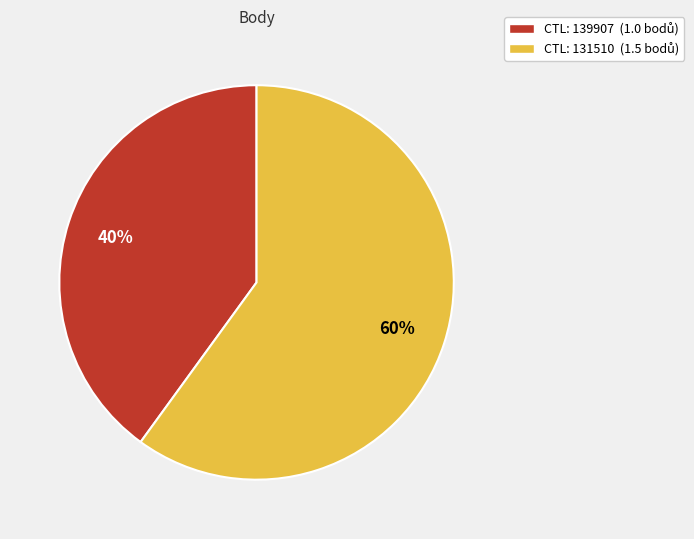

Does any single category account for the majority?

Yes